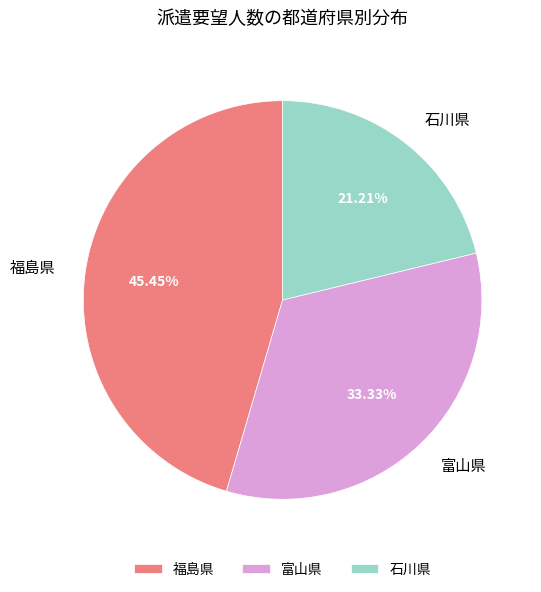

Is it true that 石川県 is 14% of the pie?

False